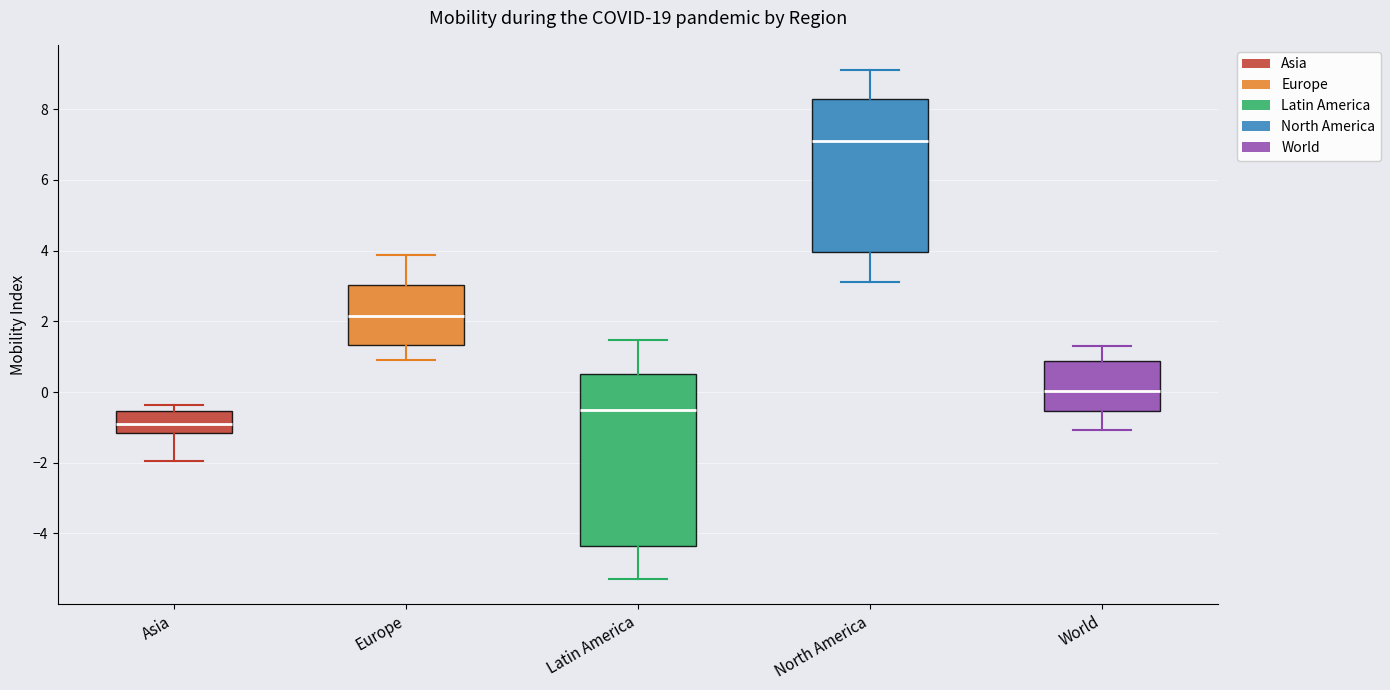

Reading left to right, transcribe this box plot: for each box, give where its median line is, the range the box spans, and where its two whiskers end, as read against the y-axis. The values are not printed on the chart, so give them approximately, as read against the axis.

Asia: median -0.8, box -1.2 to -0.6, whiskers -2.0 to -0.4
Europe: median 2.2, box 1.4 to 3.0, whiskers 1.0 to 3.8
Latin America: median -0.6, box -4.4 to 0.6, whiskers -5.2 to 1.4
North America: median 7.0, box 4.0 to 8.2, whiskers 3.2 to 9.2
World: median 0.0, box -0.6 to 0.8, whiskers -1.0 to 1.4